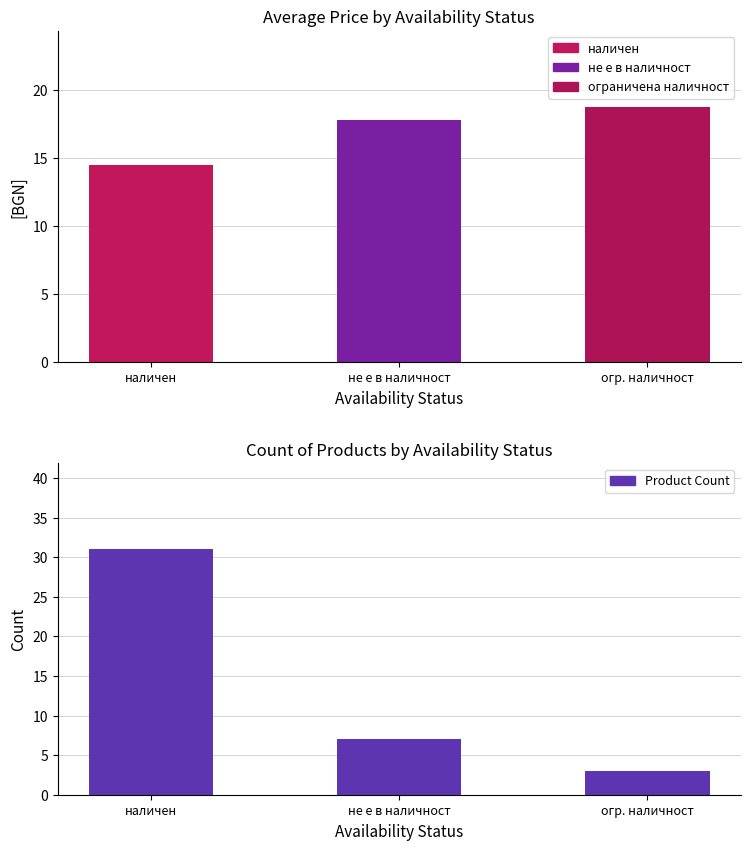

What is the average value?

14